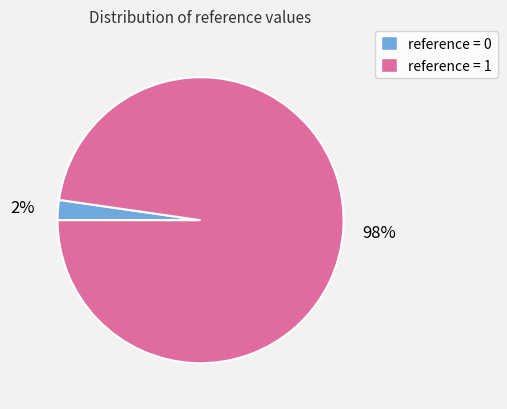

Rank the categories by value from lowest to highest.

reference = 0, reference = 1